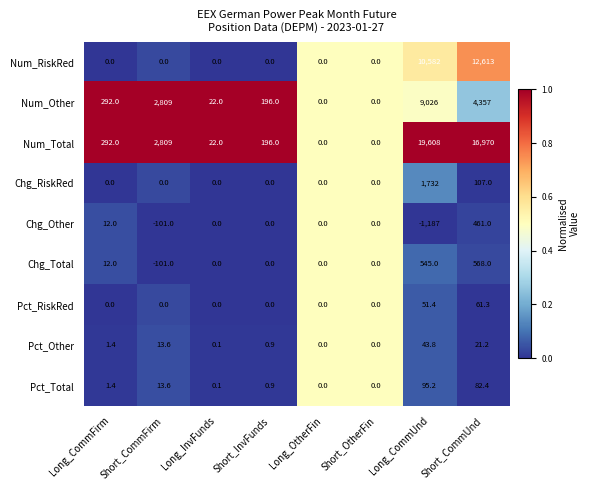

Which series has the largest total across all categories?

Num_Total